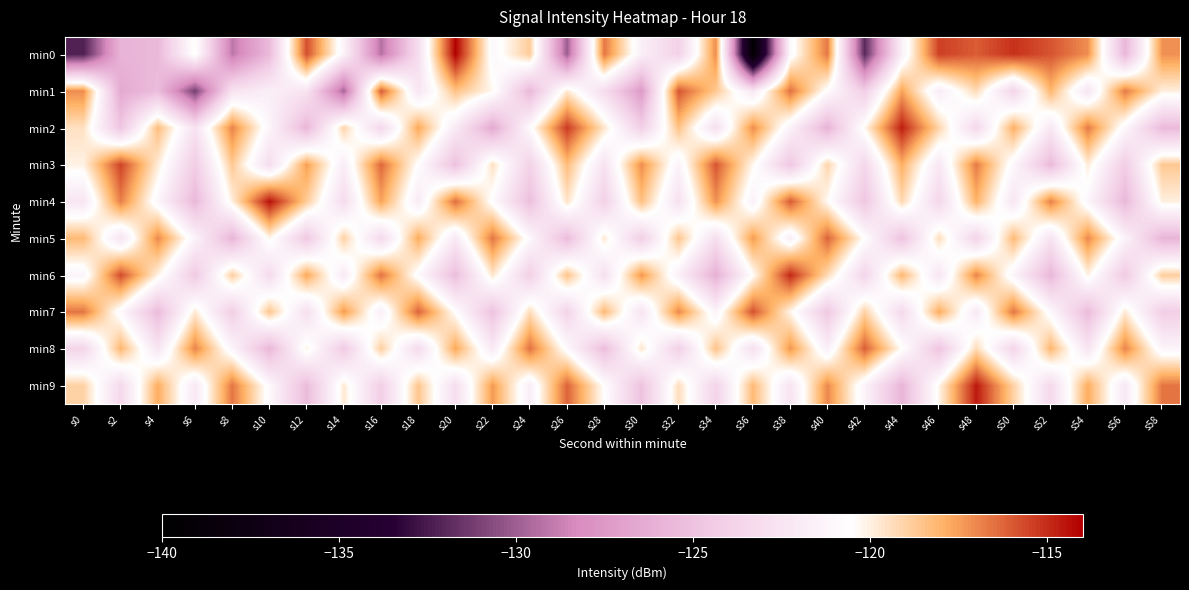

Which series has the widest spread of values?

min0